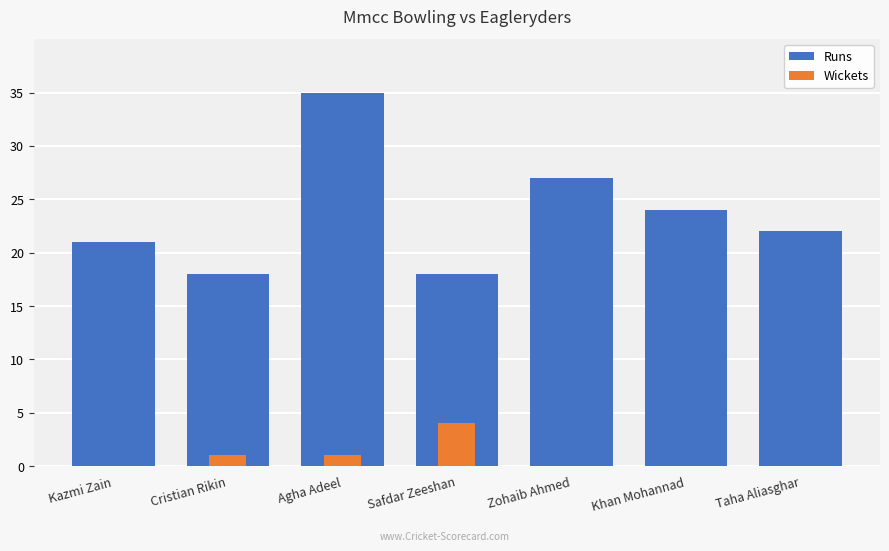

The value of Runs at Taha Aliasghar is 14. True or false?

False